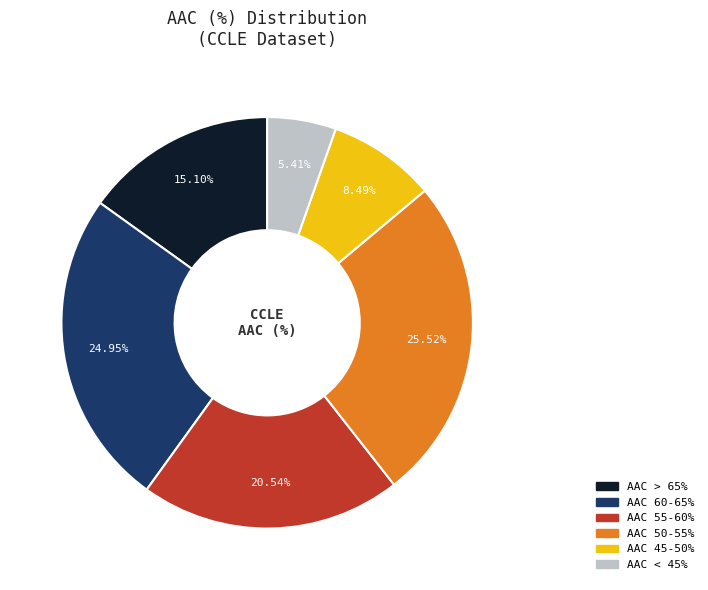

Does any single category account for the majority?

No